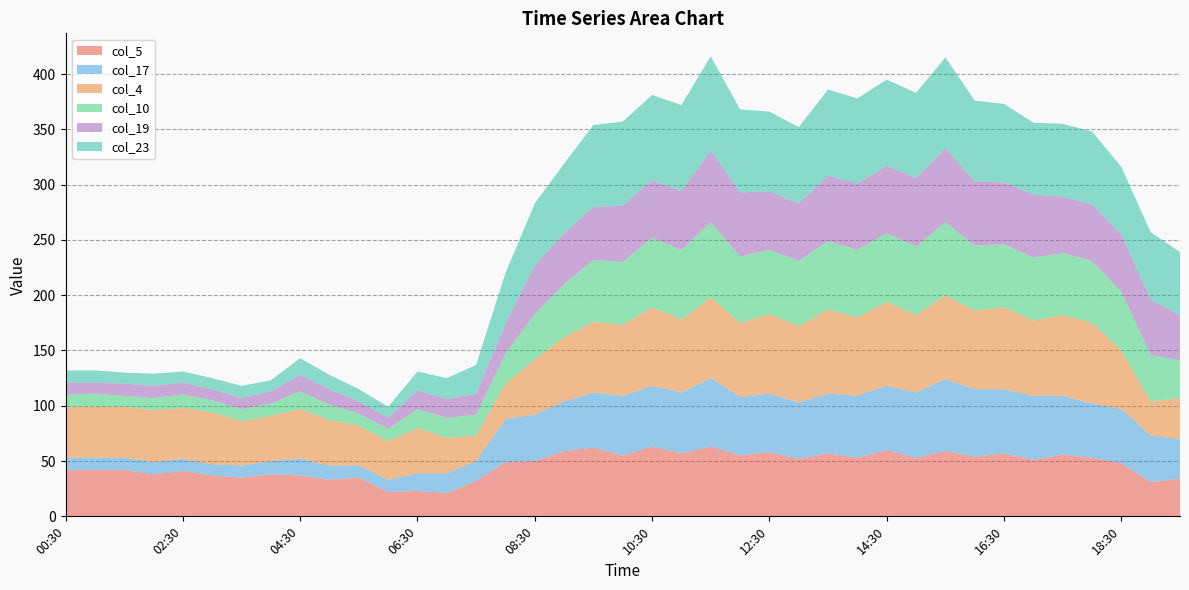

Reading left to right, extract all data points from this chart.

col_5: 00:30=42	01:00=42	01:30=42	02:00=38	02:30=41	03:00=37	03:30=35	04:00=38	04:30=37	05:00=33	05:30=35	06:00=22	06:30=23	07:00=21	07:30=32	08:00=49	08:30=50	09:00=59	09:30=62	10:00=55	10:30=63	11:00=57	11:30=63	12:00=55	12:30=58	13:00=52	13:30=57	14:00=53	14:30=60	15:00=53	15:30=59	16:00=54	16:30=57	17:00=51	17:30=56	18:00=53	18:30=48	19:00=31	19:30=34
col_17: 00:30=11	01:00=11	01:30=11	02:00=11	02:30=11	03:00=10	03:30=11	04:00=12	04:30=15	05:00=13	05:30=11	06:00=11	06:30=16	07:00=18	07:30=18	08:00=39	08:30=42	09:00=45	09:30=50	10:00=54	10:30=55	11:00=55	11:30=62	12:00=53	12:30=53	13:00=51	13:30=54	14:00=56	14:30=58	15:00=59	15:30=65	16:00=61	16:30=58	17:00=58	17:30=53	18:00=49	18:30=49	19:00=42	19:30=36
col_4: 00:30=46	01:00=46	01:30=46	02:00=47	02:30=46	03:00=47	03:30=40	04:00=41	04:30=45	05:00=41	05:30=36	06:00=35	06:30=41	07:00=32	07:30=23	08:00=32	08:30=50	09:00=58	09:30=64	10:00=64	10:30=71	11:00=66	11:30=73	12:00=67	12:30=72	13:00=69	13:30=76	14:00=71	14:30=76	15:00=70	15:30=76	16:00=71	16:30=74	17:00=68	17:30=73	18:00=73	18:30=53	19:00=31	19:30=37
col_10: 00:30=11	01:00=12	01:30=10	02:00=11	02:30=12	03:00=11	03:30=11	04:00=11	04:30=16	05:00=14	05:30=11	06:00=11	06:30=17	07:00=18	07:30=19	08:00=27	08:30=41	09:00=48	09:30=56	10:00=57	10:30=63	11:00=63	11:30=68	12:00=60	12:30=58	13:00=59	13:30=62	14:00=61	14:30=62	15:00=62	15:30=66	16:00=59	16:30=57	17:00=57	17:30=56	18:00=56	18:30=53	19:00=42	19:30=34
col_19: 00:30=11	01:00=10	01:30=11	02:00=11	02:30=11	03:00=10	03:30=10	04:00=11	04:30=15	05:00=14	05:30=11	06:00=10	06:30=17	07:00=17	07:30=19	08:00=27	08:30=44	09:00=46	09:30=48	10:00=51	10:30=52	11:00=53	11:30=65	12:00=58	12:30=53	13:00=52	13:30=59	14:00=60	14:30=61	15:00=62	15:30=67	16:00=58	16:30=56	17:00=57	17:30=51	18:00=51	18:30=52	19:00=50	19:30=41
col_23: 00:30=11	01:00=11	01:30=10	02:00=11	02:30=10	03:00=10	03:30=11	04:00=10	04:30=15	05:00=13	05:30=11	06:00=10	06:30=17	07:00=19	07:30=26	08:00=46	08:30=56	09:00=63	09:30=74	10:00=76	10:30=77	11:00=78	11:30=85	12:00=75	12:30=72	13:00=69	13:30=78	14:00=77	14:30=78	15:00=77	15:30=82	16:00=73	16:30=71	17:00=65	17:30=66	18:00=66	18:30=61	19:00=61	19:30=57